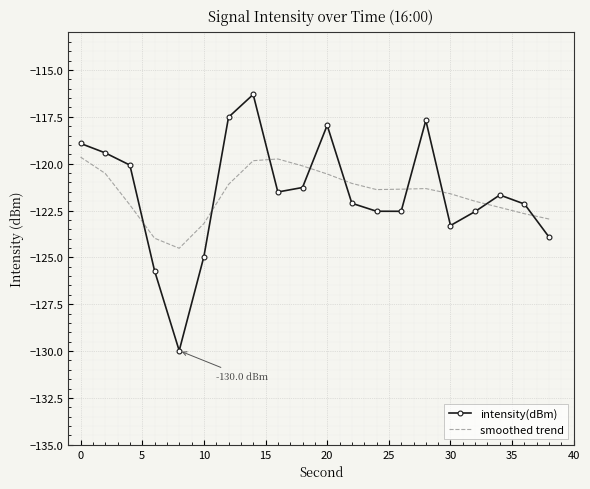

What is the difference between the maximum and minimum values in the smoothed trend series?

4.9